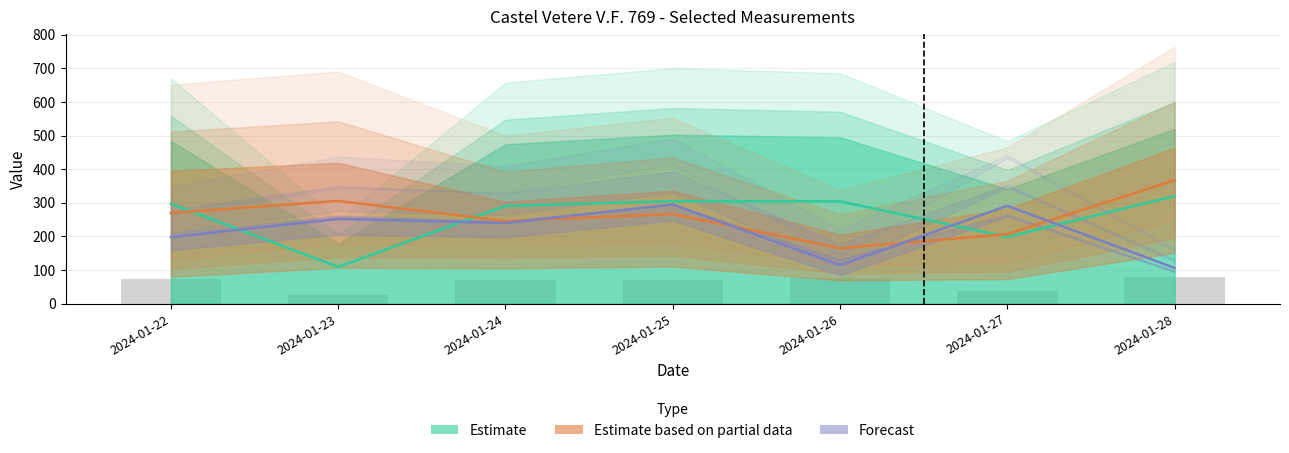

How many groups of bars are there?

7